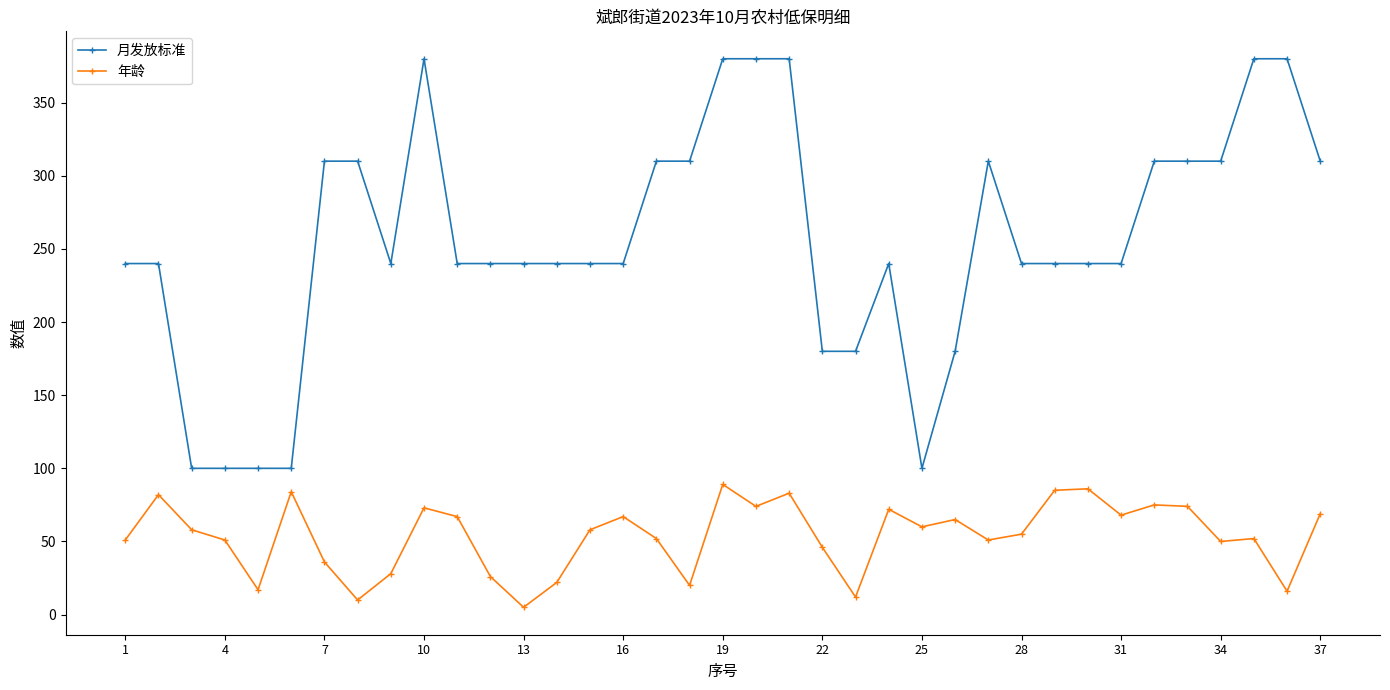

What is the maximum value shown in the chart?

380